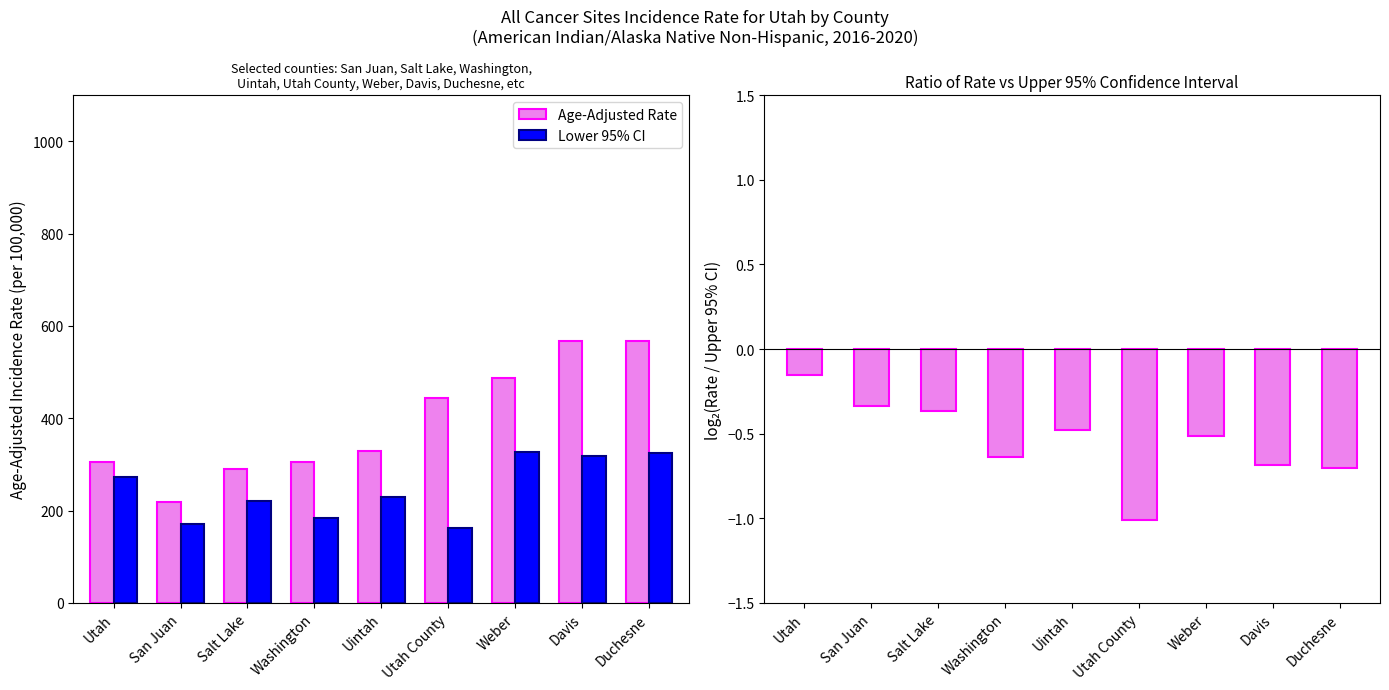

The value of Age-Adjusted Rate at Davis is 567.9. True or false?

True